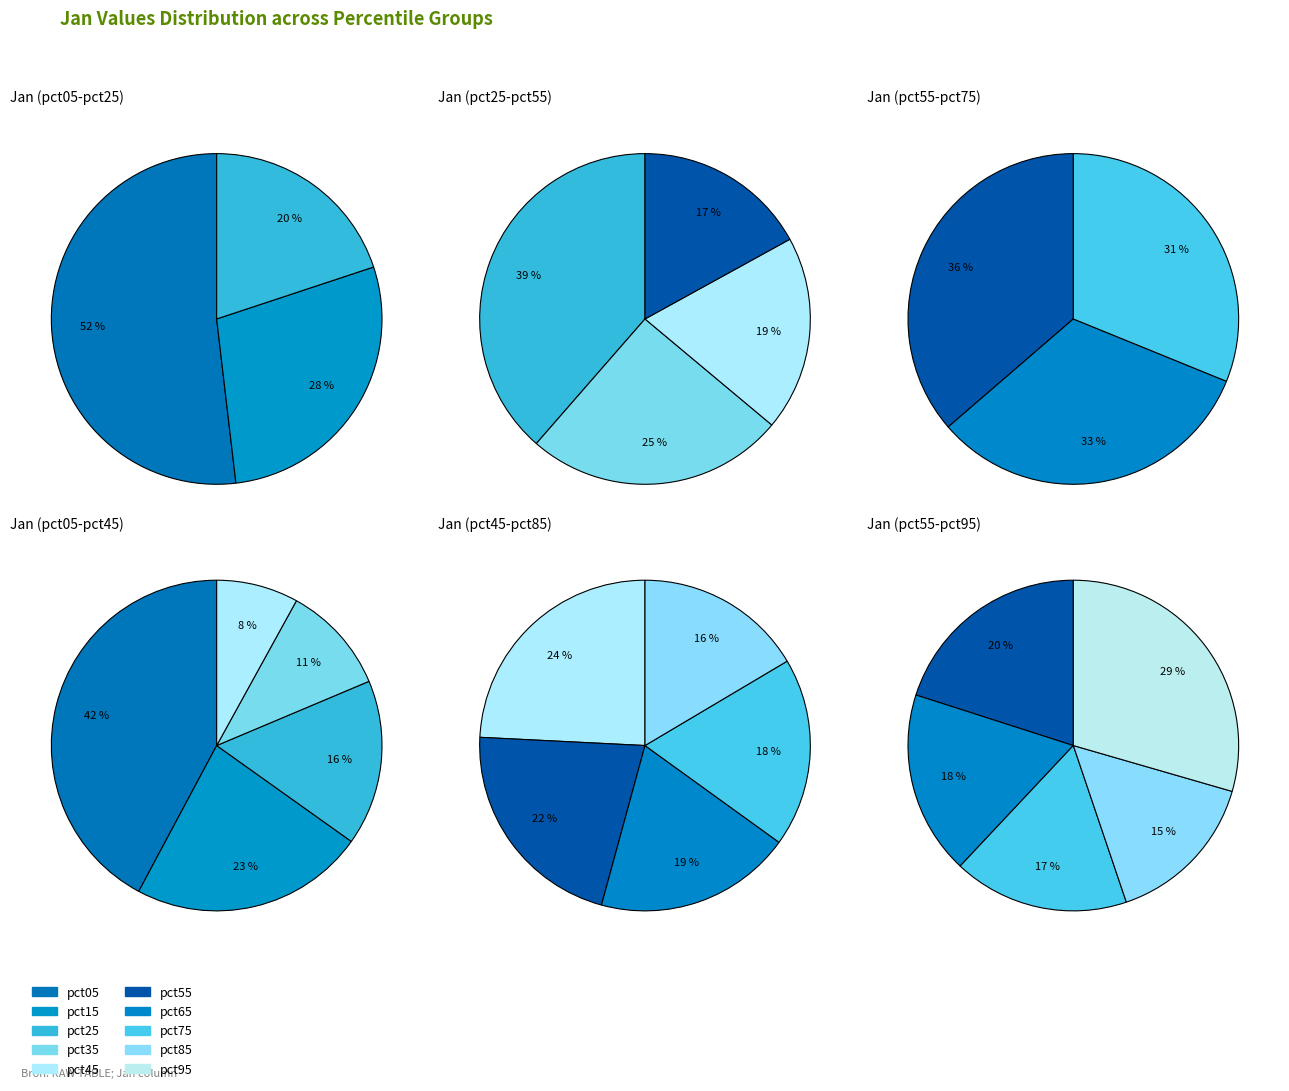

Rank the categories by value from highest to lowest.

pct05, pct15, pct25, pct35, pct95, pct45, pct55, pct65, pct75, pct85